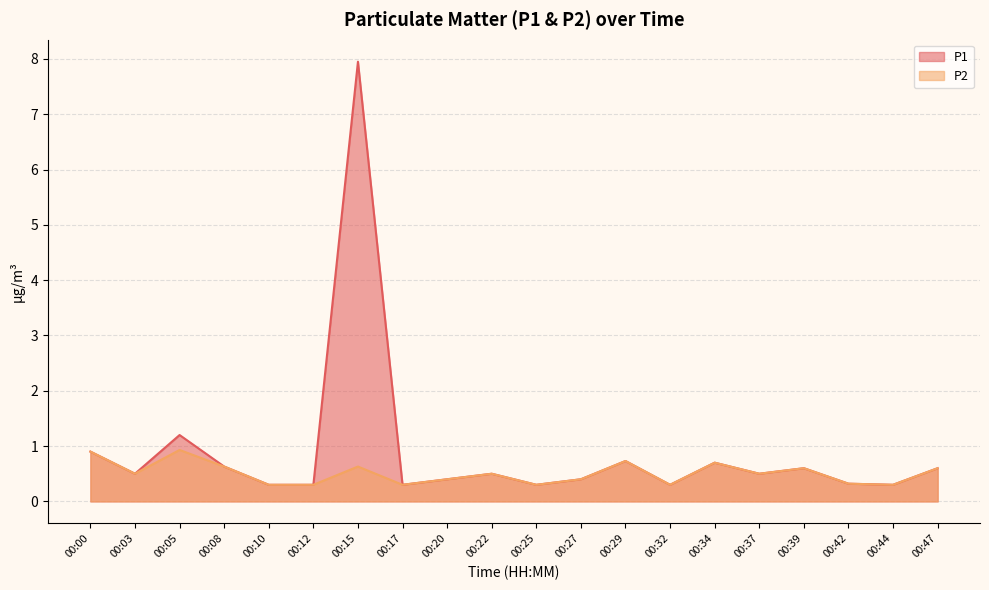

At which category does the chart reach its peak across all series?

00:15